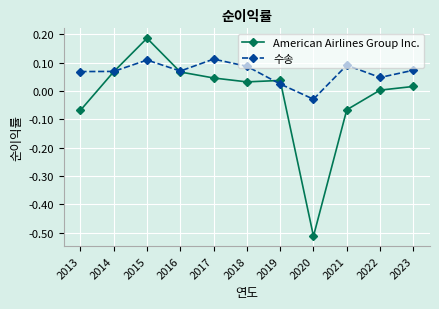

Which category has the highest value across all series?

2015